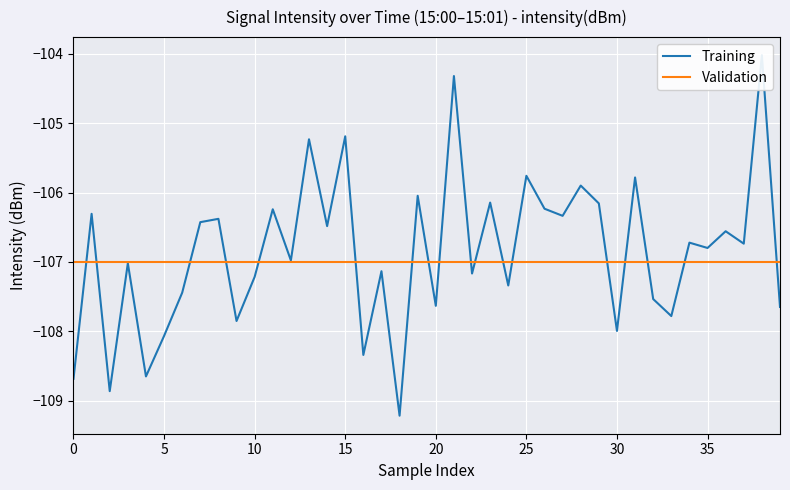

Between 14 and 15, which series saw the biggest shift?

Training